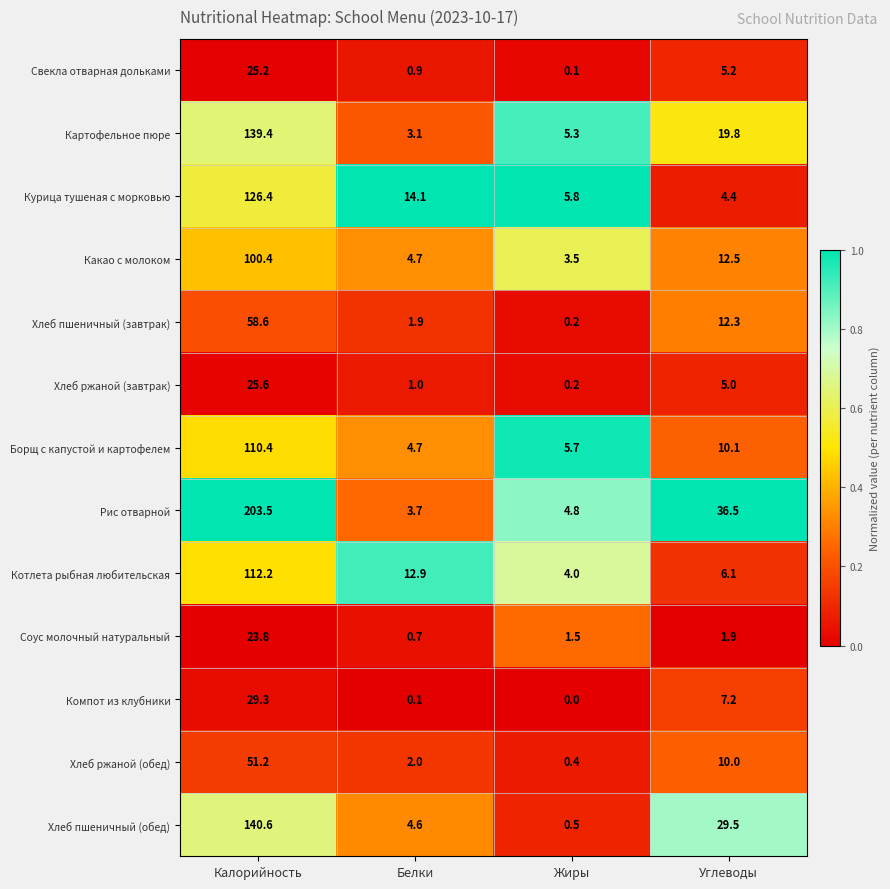

Rank the series by their maximum value, from lowest to highest.

Соус молочный натуральный, Свекла отварная дольками, Хлеб ржаной (завтрак), Компот из клубники, Хлеб ржаной (обед), Хлеб пшеничный (завтрак), Какао с молоком, Борщ с капустой и картофелем, Котлета рыбная любительская, Курица тушеная с морковью, Картофельное пюре, Хлеб пшеничный (обед), Рис отварной